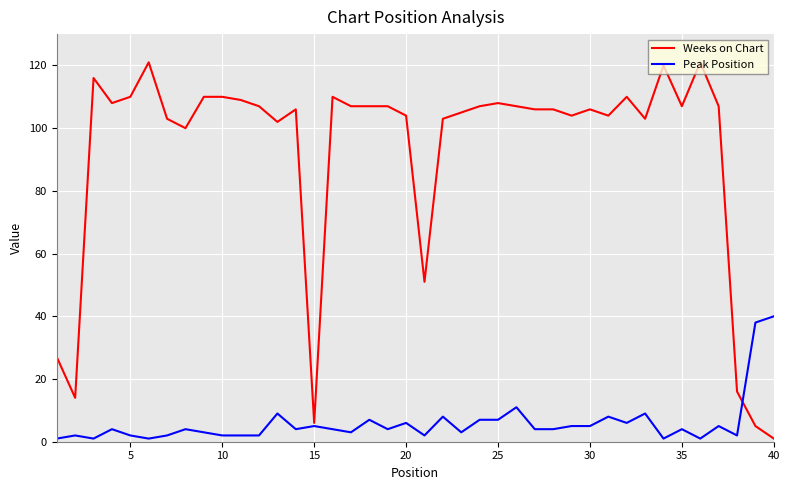

Which series has the largest range (max minus min)?

Weeks on Chart